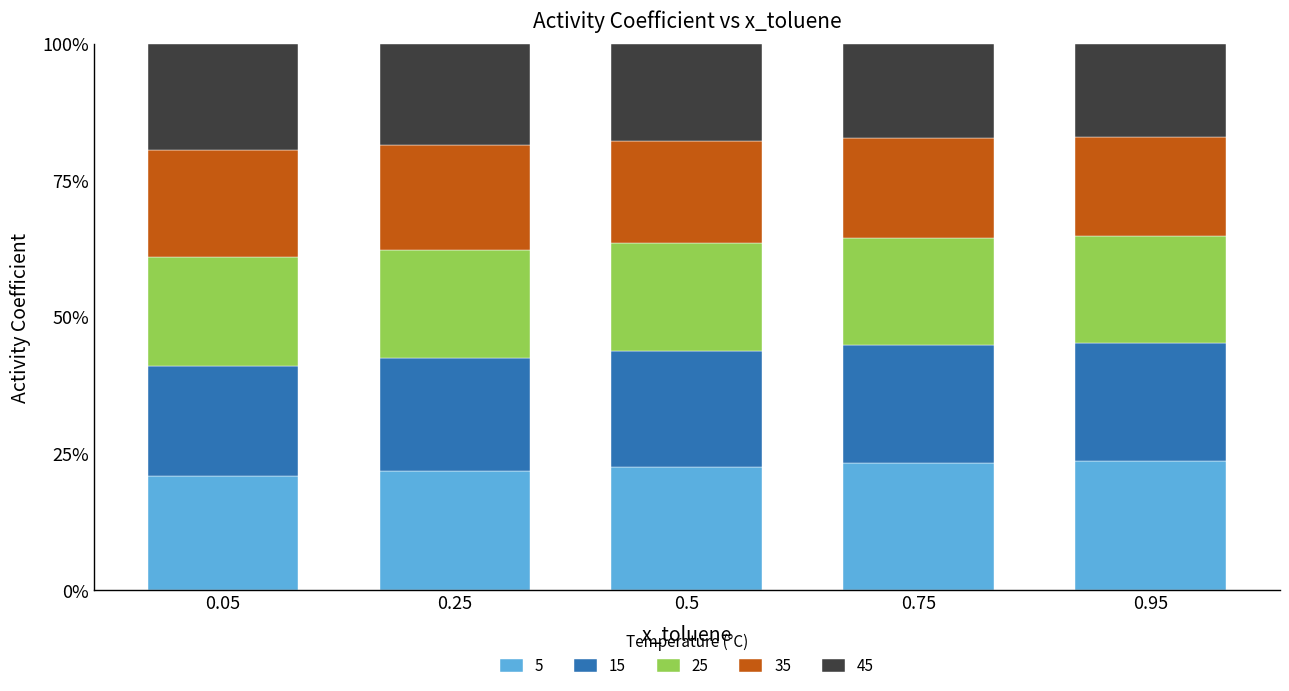

What are all the series names shown in the legend?

5, 15, 25, 35, 45